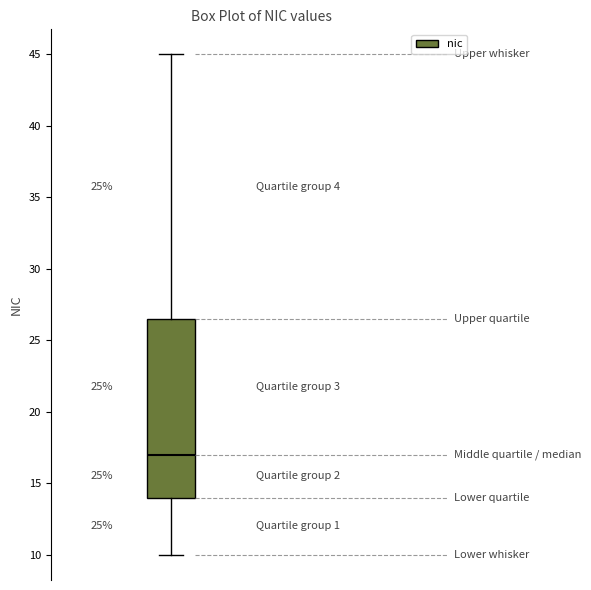

Read this box plot against the y-axis: the position of the median line, the range covered by the box, and the ends of both whiskers. The values are not printed on the chart, so give them approximately, as read against the axis.

median 17.0, box 14.0 to 26.5, whiskers 10.0 to 45.0